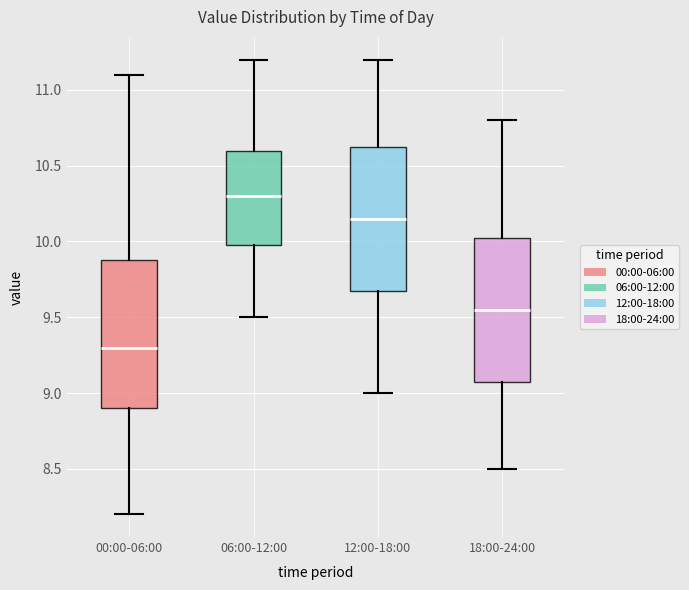

Which box's median line is the lowest?

00:00-06:00